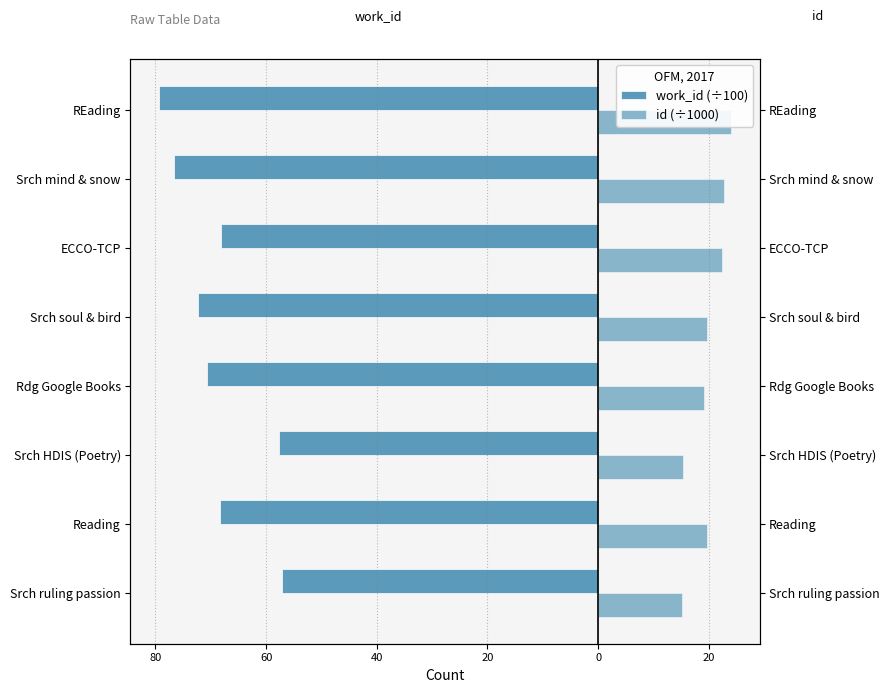

Between 0 and 60, which is larger?

60